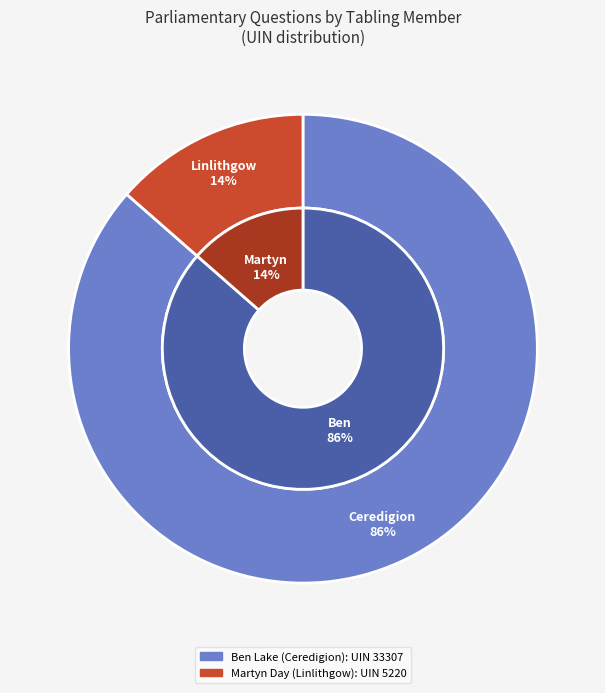

To the nearest percent, what is the difference between the Ben Lake (Ceredigion) and Martyn Day (Linlithgow) slice percentages?

73%